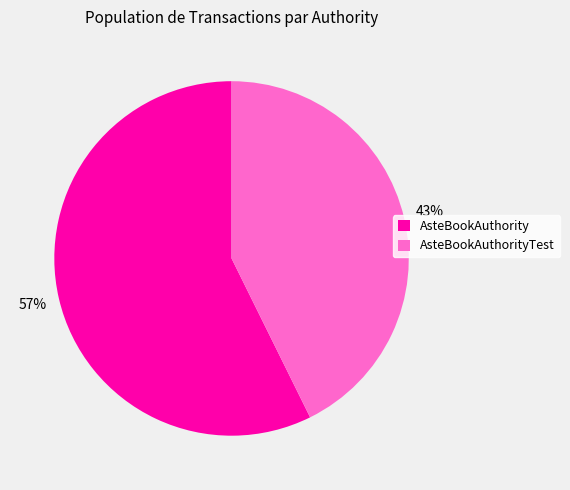

Rank the categories by value from lowest to highest.

AsteBookAuthorityTest, AsteBookAuthority